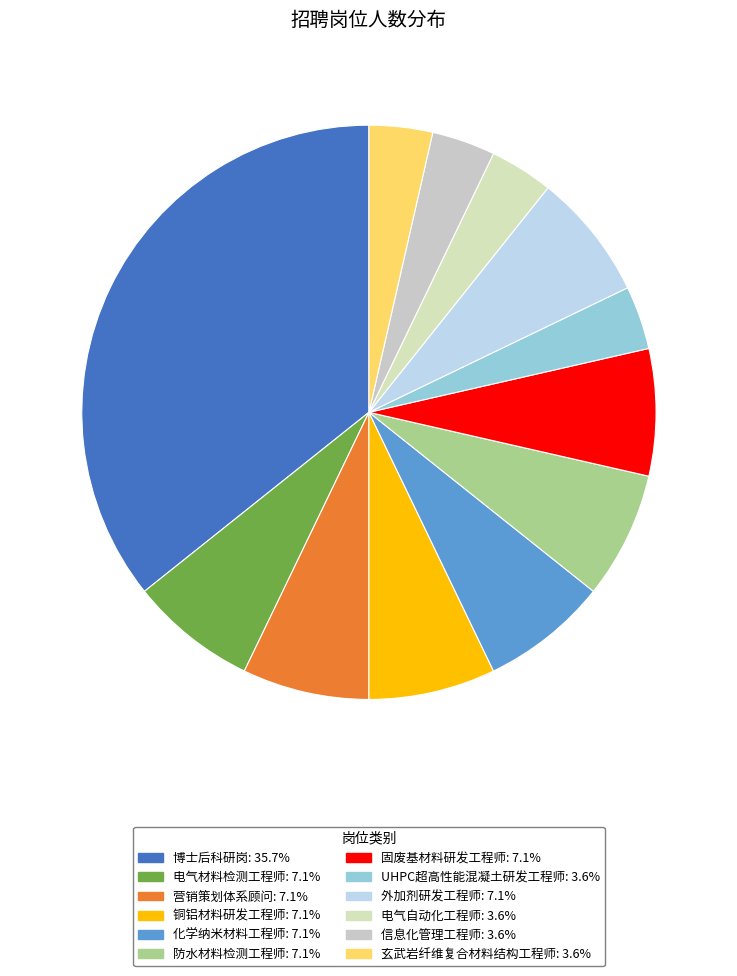

Count the number of slices in the pie.

12